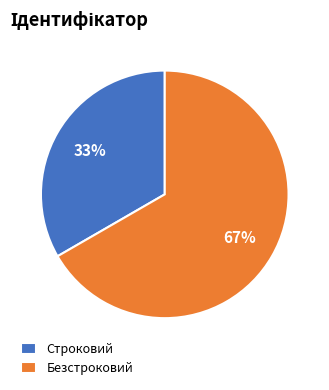

What percentage is the Строковий slice, to the nearest percent?

33%